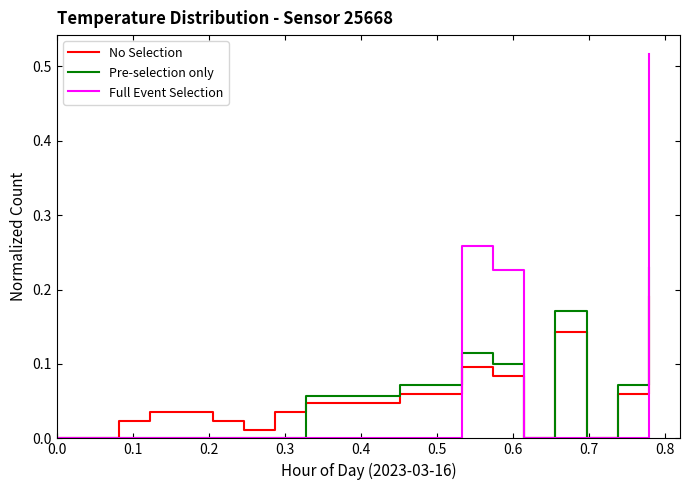

Which series has the widest spread of values?

Full Event Selection